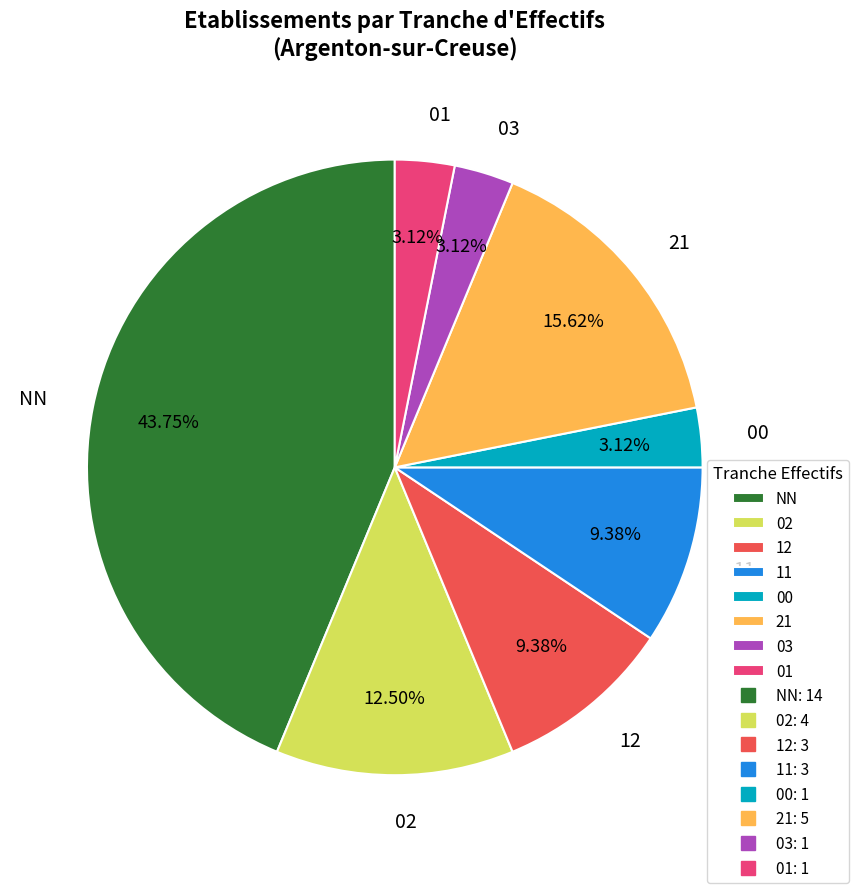

Which category has the biggest portion of the pie?

NN